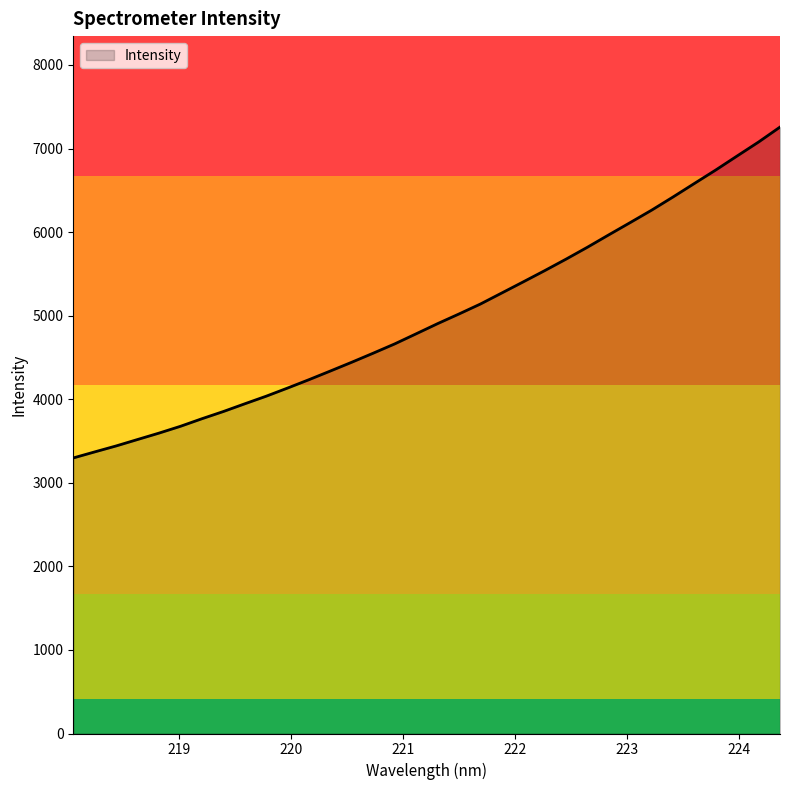

What is the difference between the maximum and minimum values?

3959.3